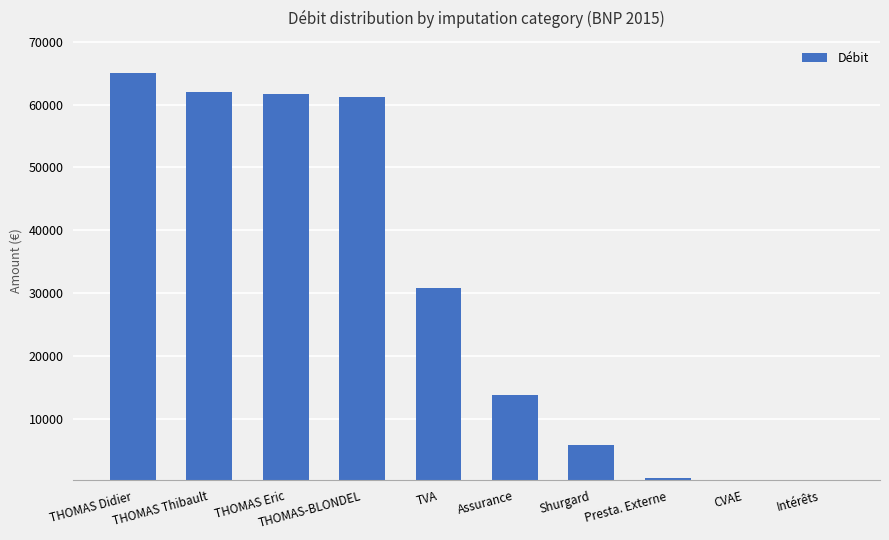

Approximately how many times larger is the value at TVA compared to THOMAS-BLONDEL?

0.5